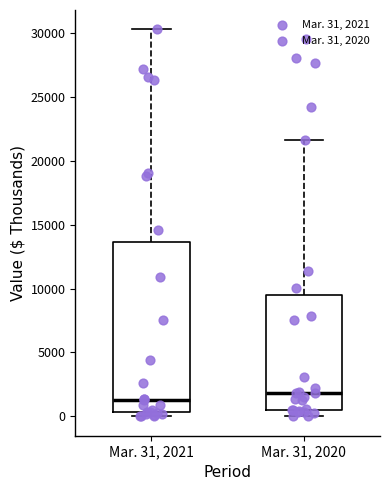

Reading left to right, transcribe this box plot: for each box, give where its median line is, the range the box spans, and where its two whiskers end, as read against the y-axis. The values are not printed on the chart, so give them approximately, as read against the axis.

Mar. 31, 2021: median 1500, box 500 to 13500, whiskers 0 to 30500
Mar. 31, 2020: median 2000, box 500 to 9500, whiskers 0 to 21500